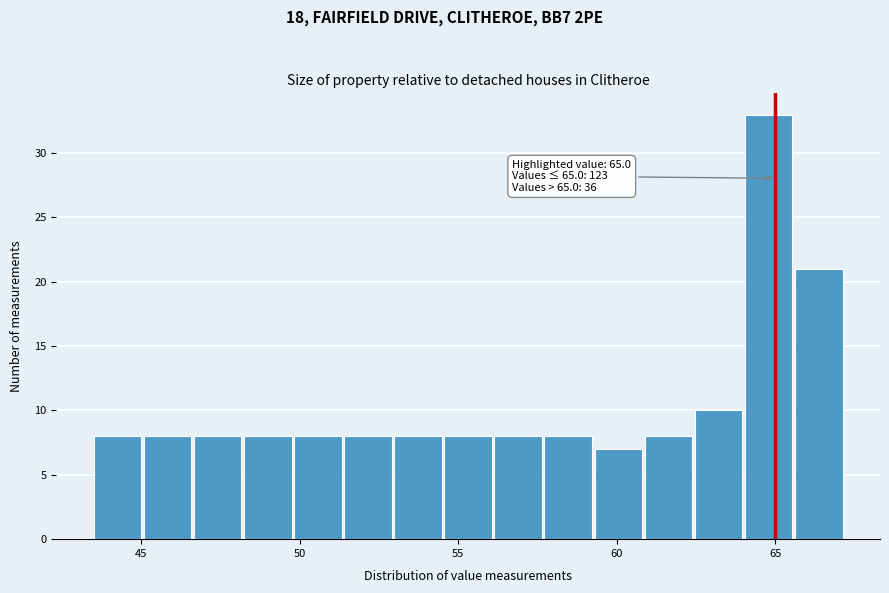

Around what value on the x-axis is the tallest bar? Give the approximate position of its centre, as read against the axis.

65.0